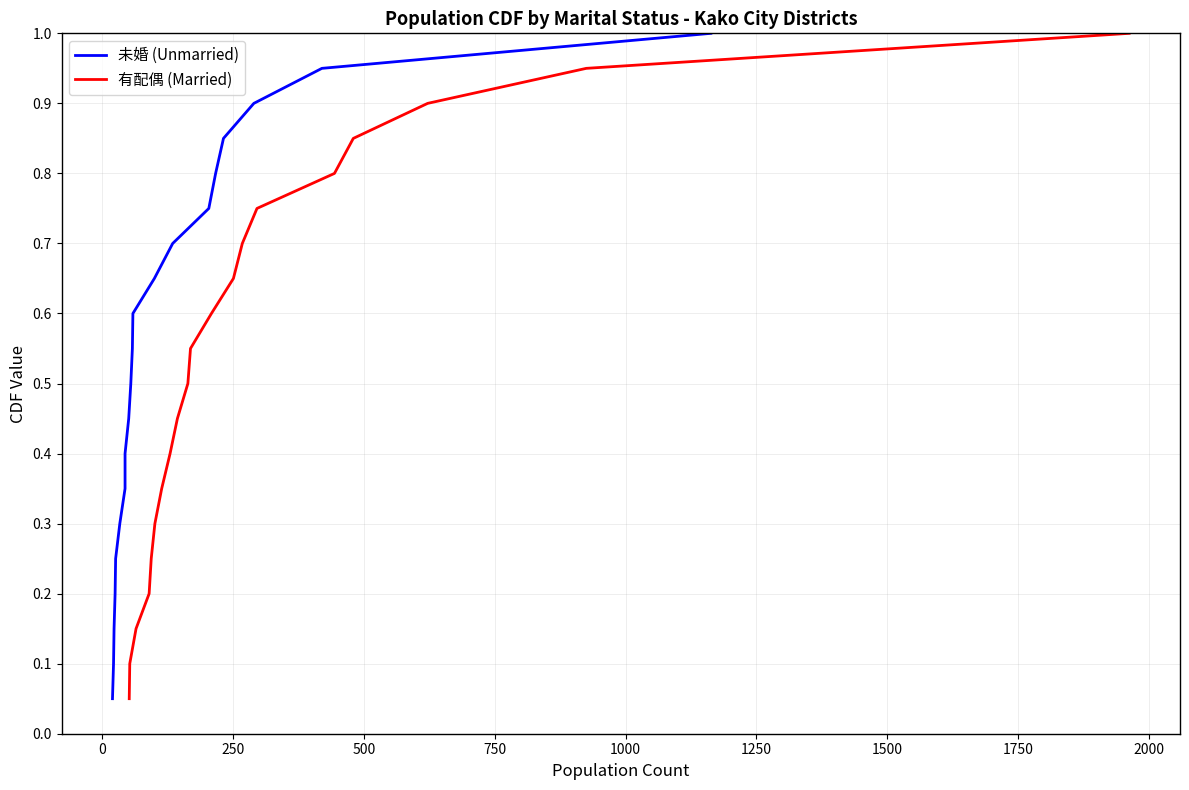

What are all the series names shown in the legend?

未婚 (Unmarried), 有配偶 (Married)